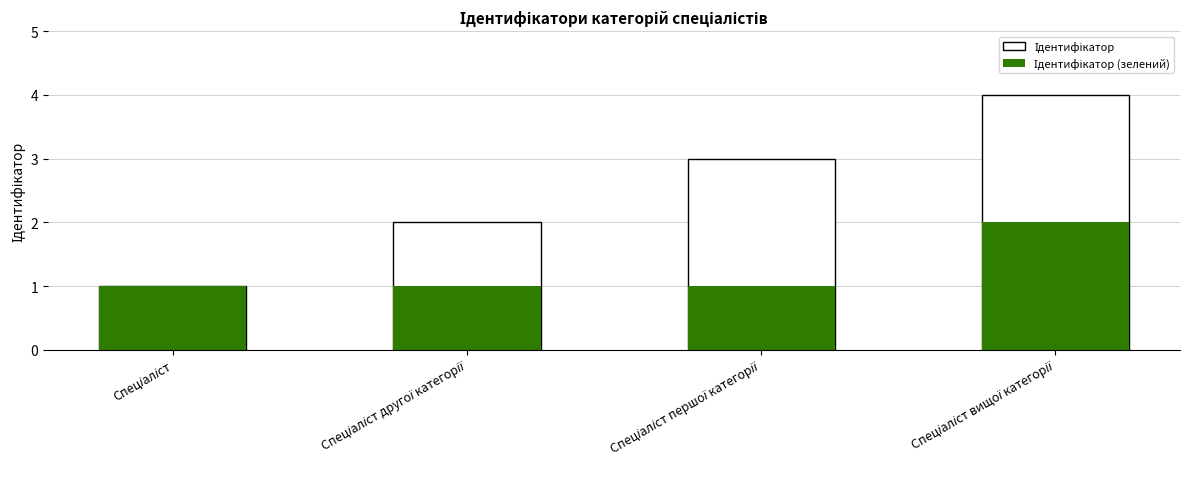

What is the sum of all Ідентифікатор (зелений) values?

5